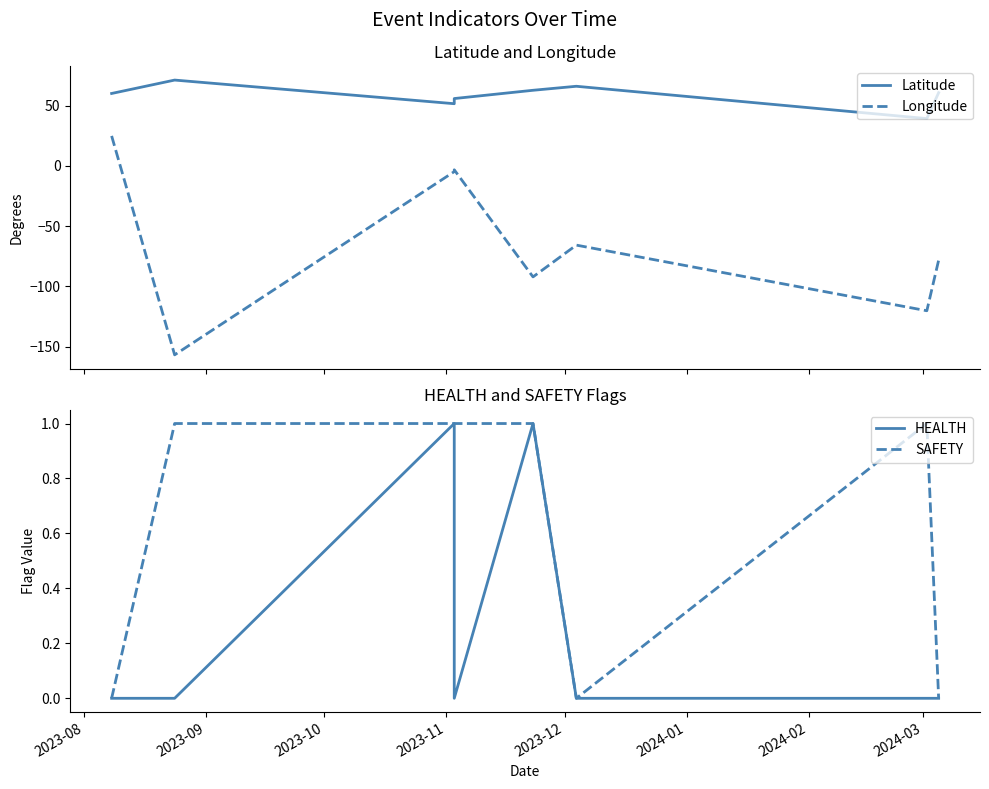

Which category has the highest value in the SAFETY series?

2023-09